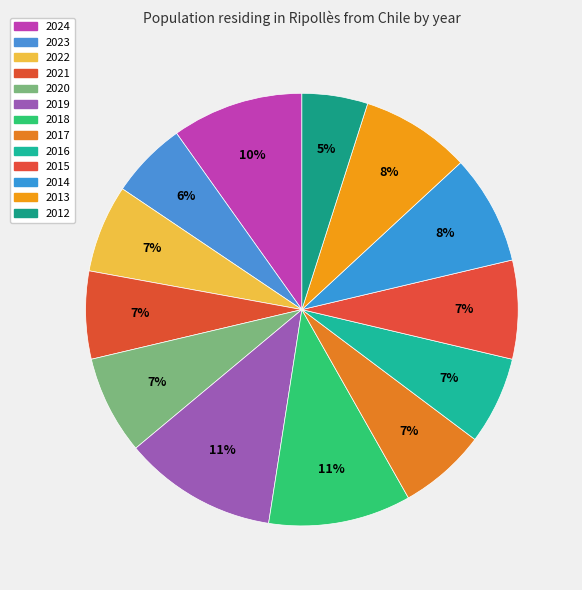

What percentage do 2012 and 2015 together represent?

12.3%